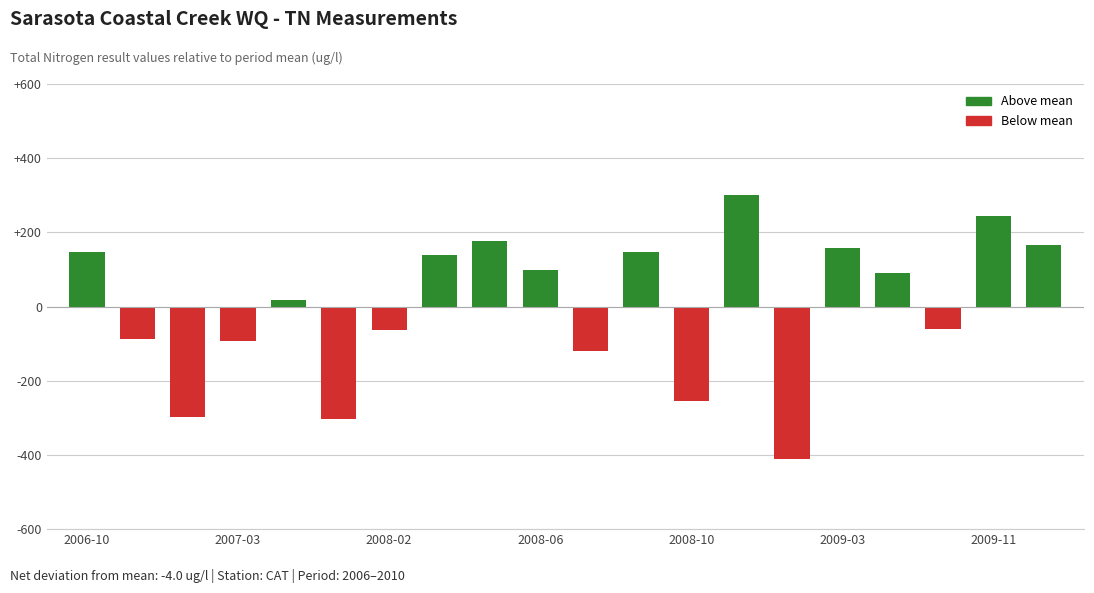

What is the difference between the maximum and second lowest values?

603.0